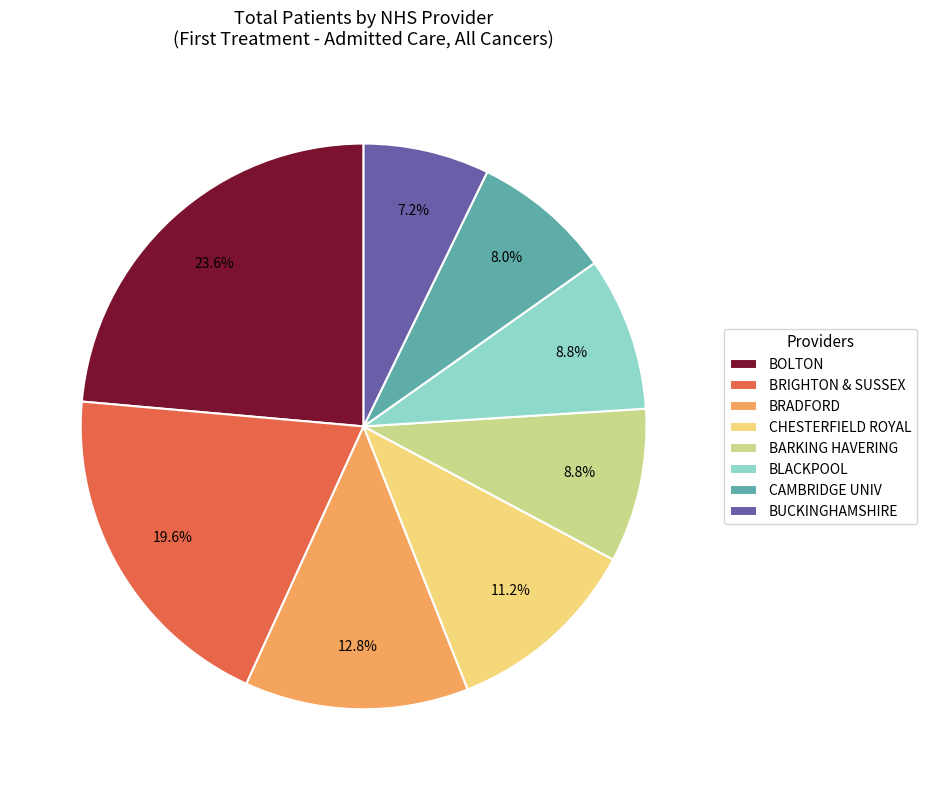

Between CHESTERFIELD ROYAL and BUCKINGHAMSHIRE, which is larger?

CHESTERFIELD ROYAL